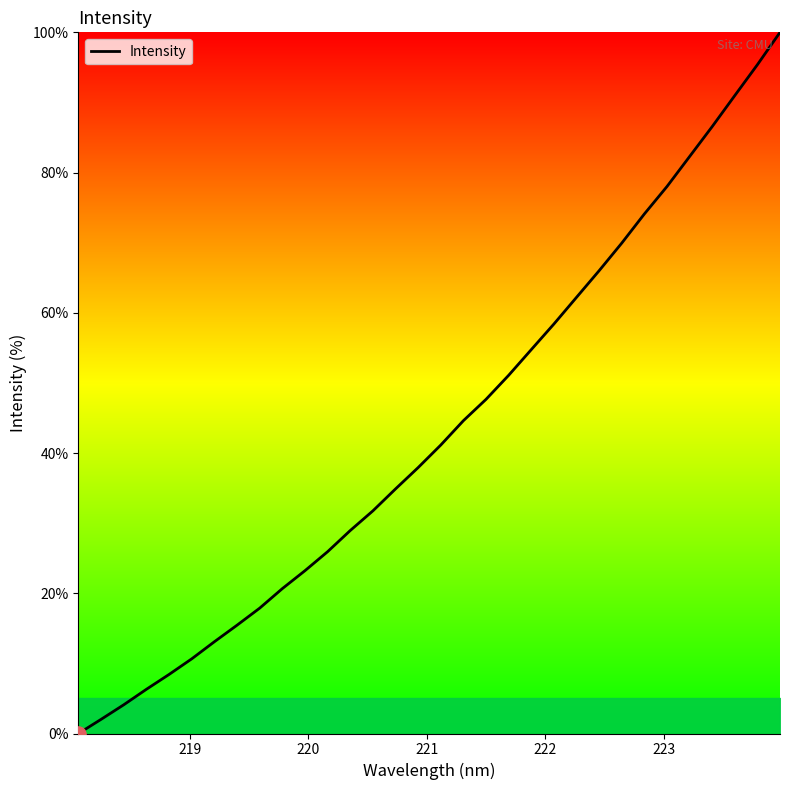

What is the maximum value shown in the chart?

100.0